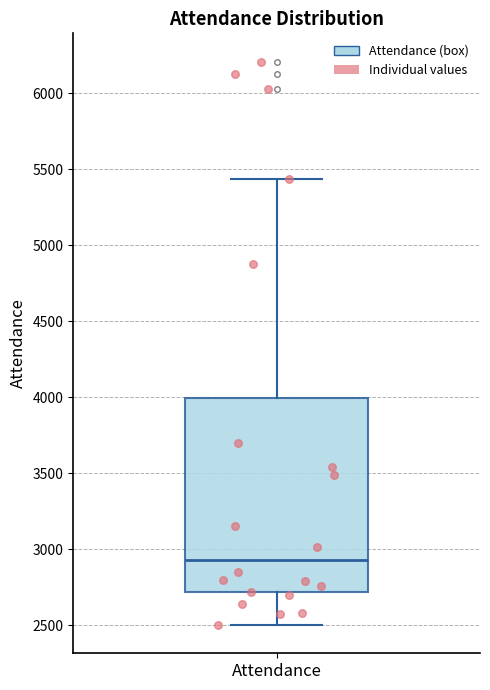

Read this box plot against the y-axis: the position of the median line, the range covered by the box, and the ends of both whiskers. The values are not printed on the chart, so give them approximately, as read against the axis.

median 2950, box 2700 to 4000, whiskers 2500 to 5450